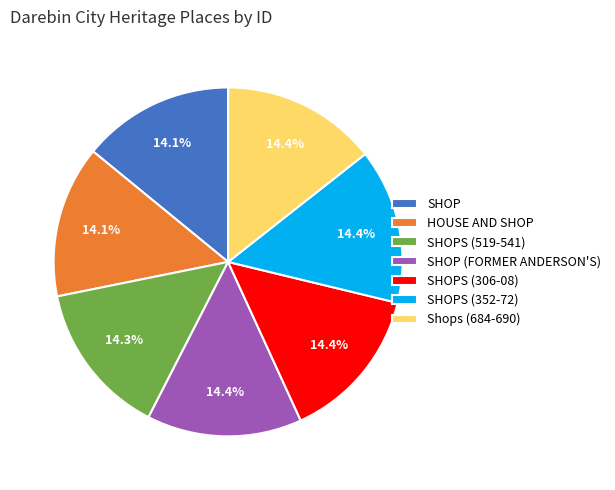

To the nearest percent, what is the average slice percentage?

14%